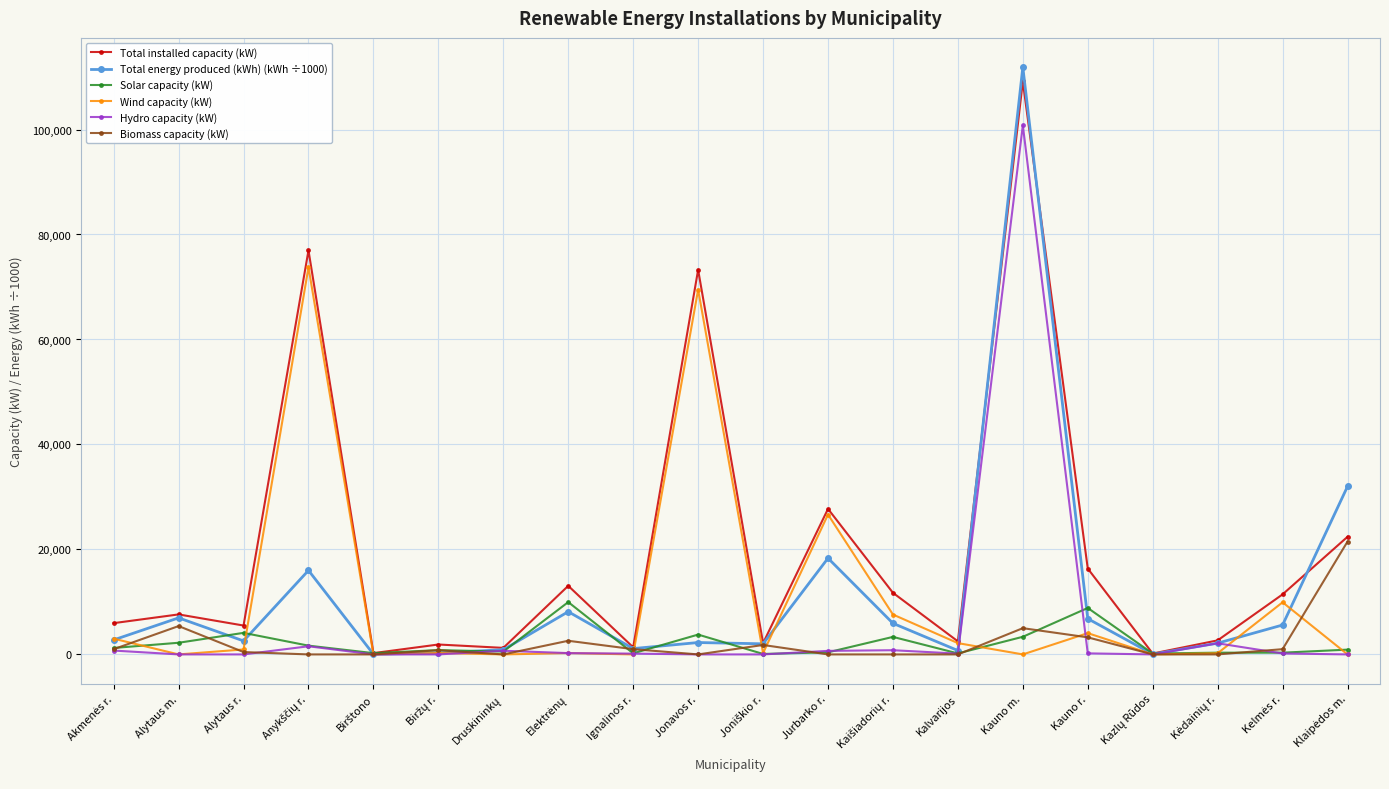

Does the chart have visible grid lines?

Yes